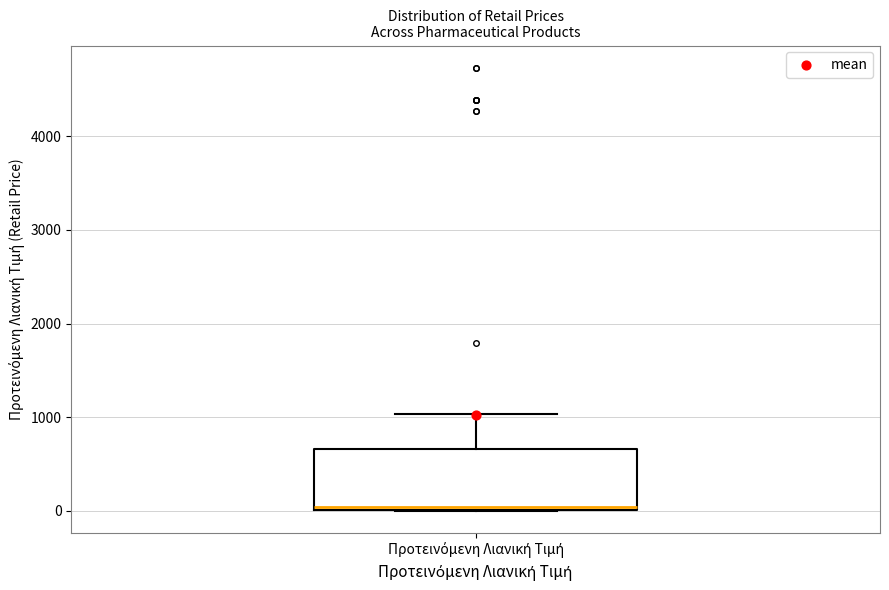

Read this box plot against the y-axis: the position of the median line, the range covered by the box, and the ends of both whiskers. The values are not printed on the chart, so give them approximately, as read against the axis.

median 0 (just above the box's lower edge), box 0 to 700, whiskers 0 to 1000